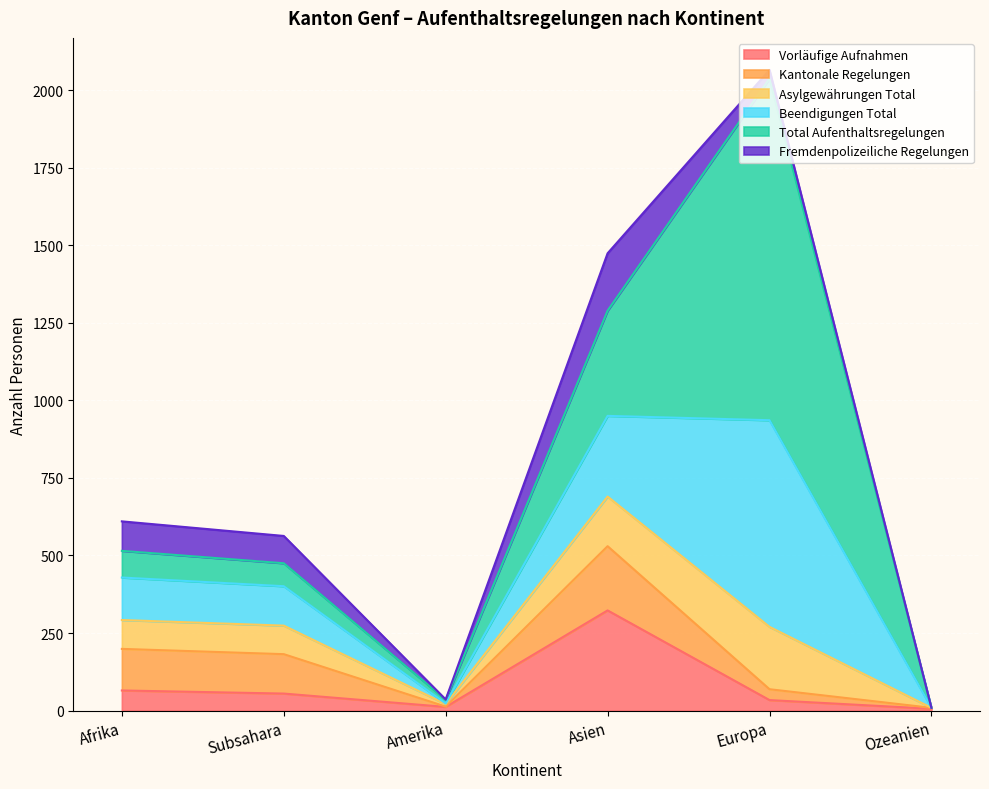

Between Asien and Europa, which is larger?

Asien